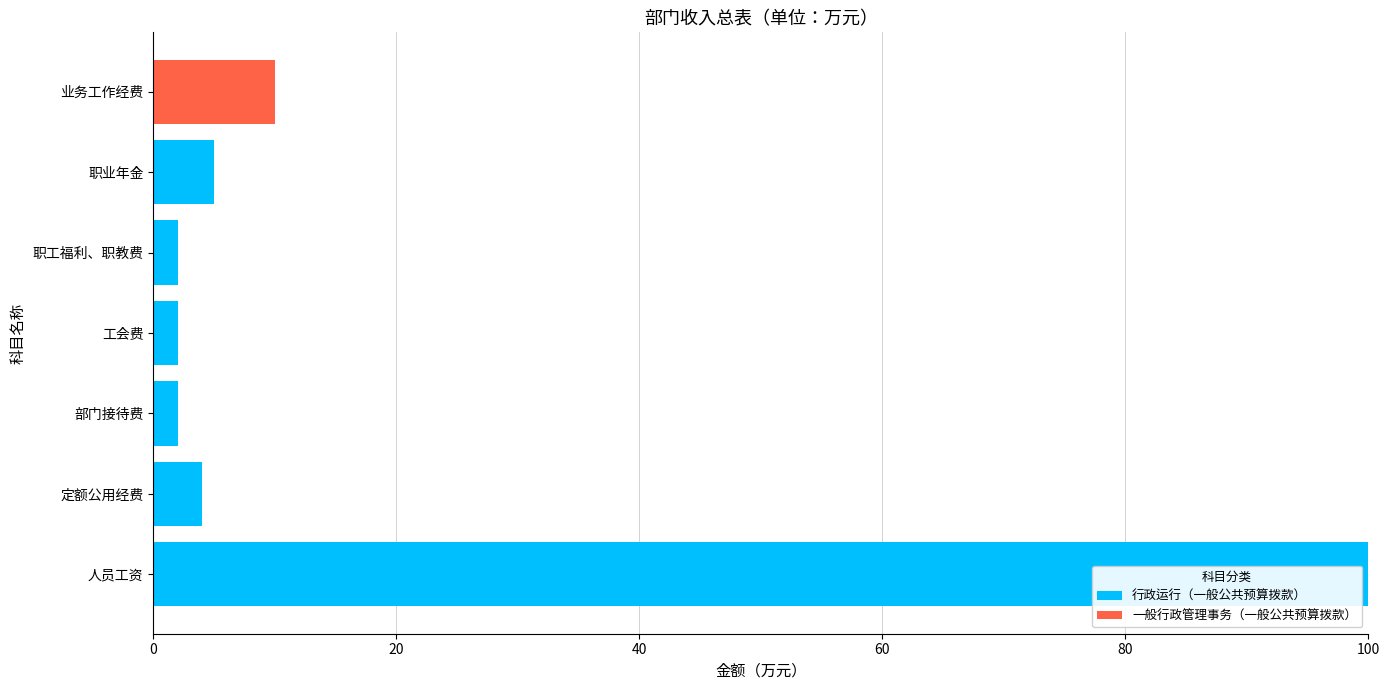

Is it true that 行政运行（一般公共预算拨款） equals 2 at 职业年金?

False